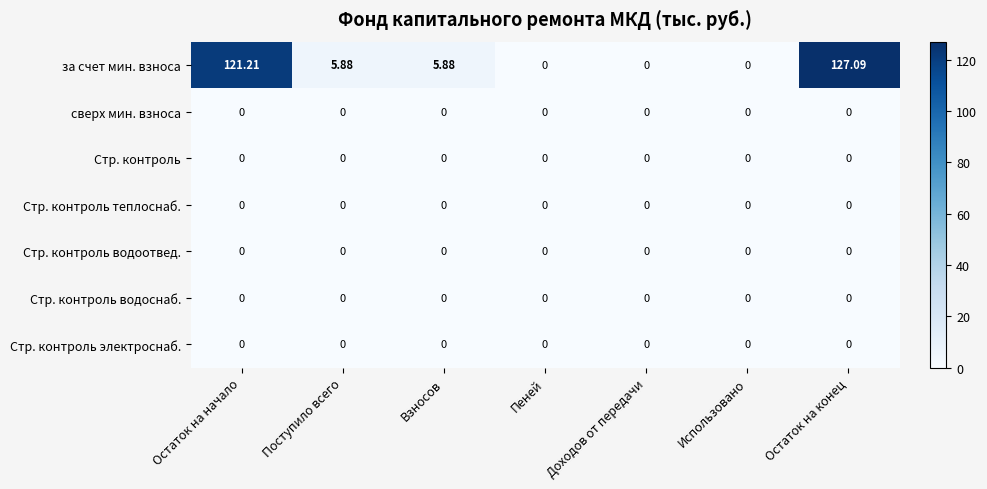

At which category does the chart reach its peak across all series?

Остаток на конец